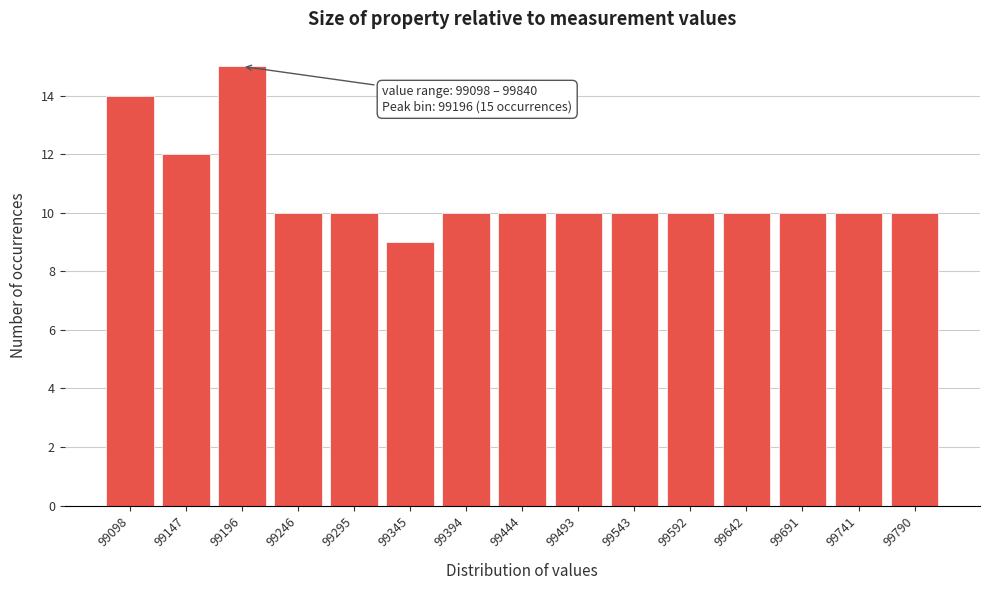

Reading left to right, extract all data points from this chart.

99098=14	99147=12	99196=15	99246=10	99295=10	99345=9	99394=10	99444=10	99493=10	99543=10	99592=10	99642=10	99691=10	99741=10	99790=10